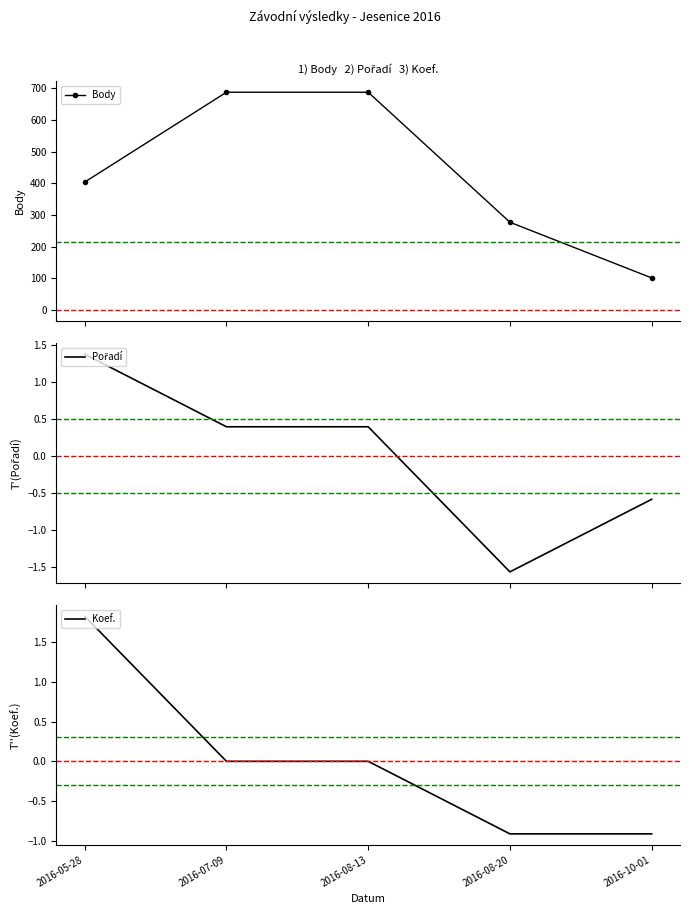

True or false: Koef. has more than 0 points higher than both neighbors.

False